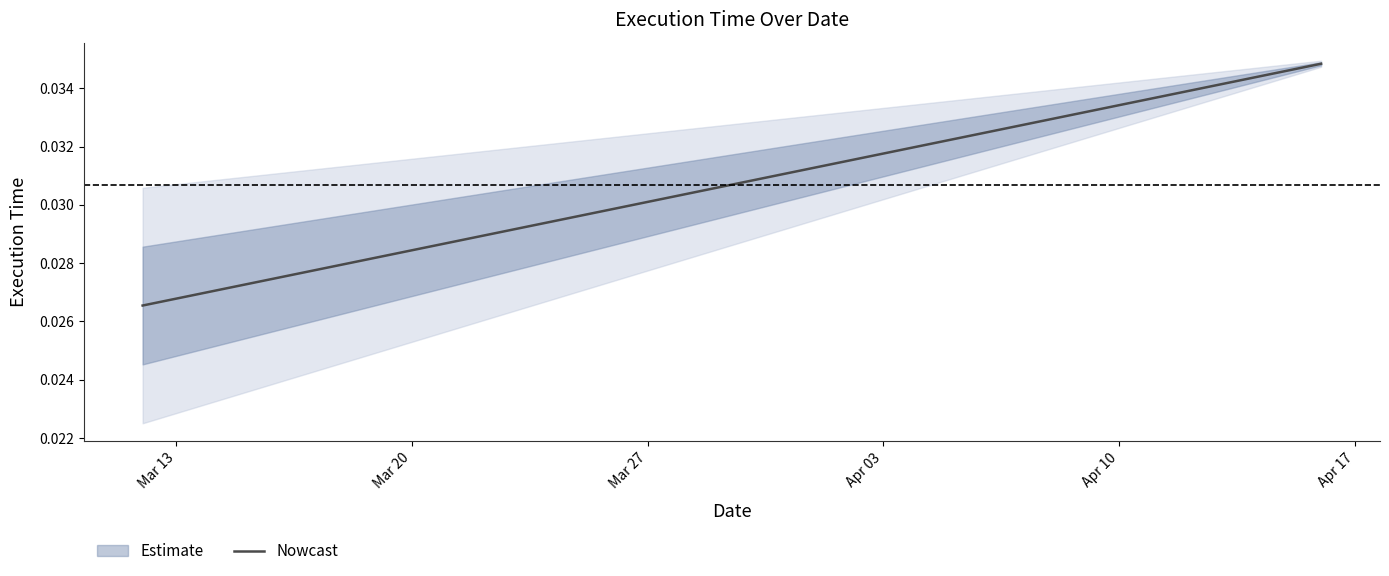

The value at Mar 20 is 0.0. True or false?

True